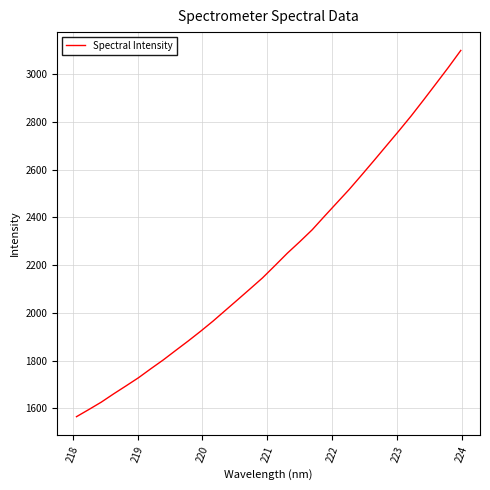

What is the greatest value displayed?

3098.8